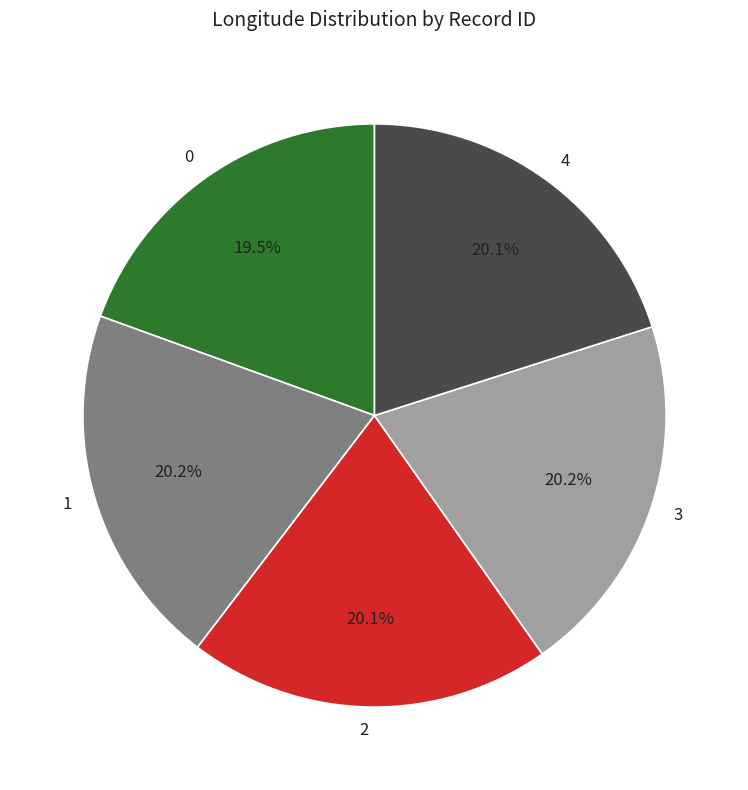

Does 4 account for over 50% of the chart?

No